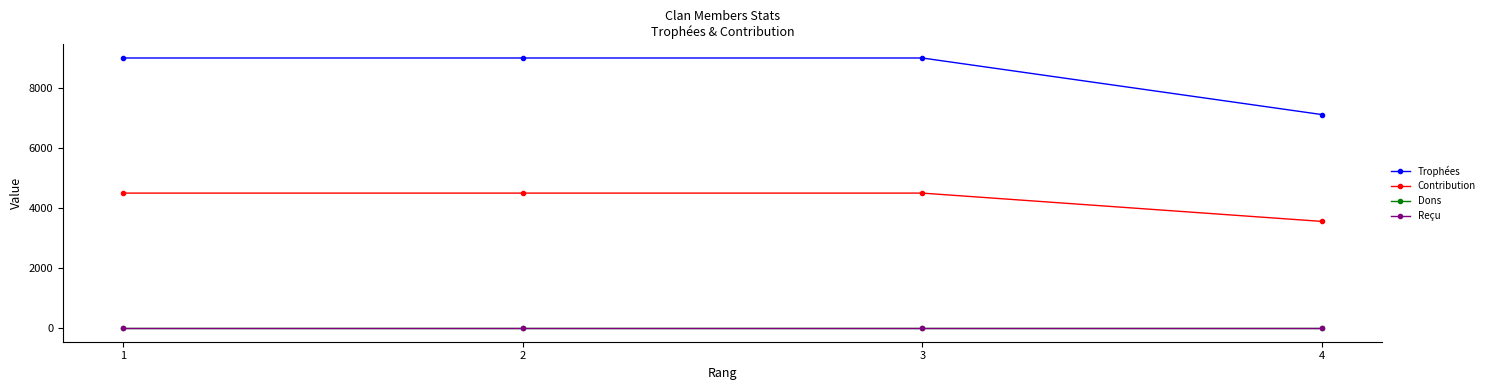

True or false: Trophées and Dons intersect in this chart.

False